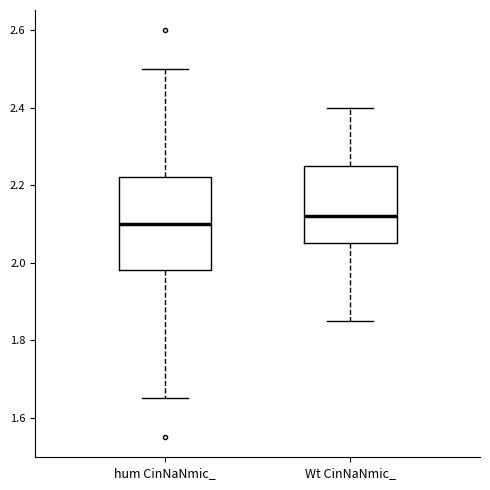

Which box's median line is the lowest?

hum CinNaNmic_